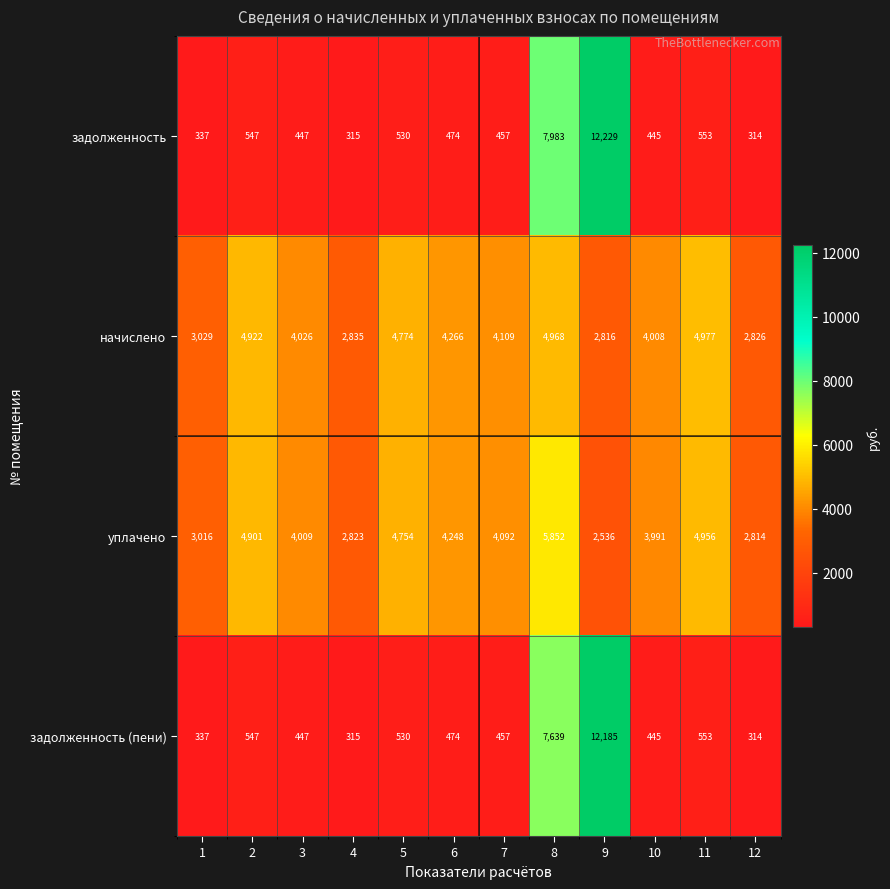

What is the lowest value of the начислено series?

2816